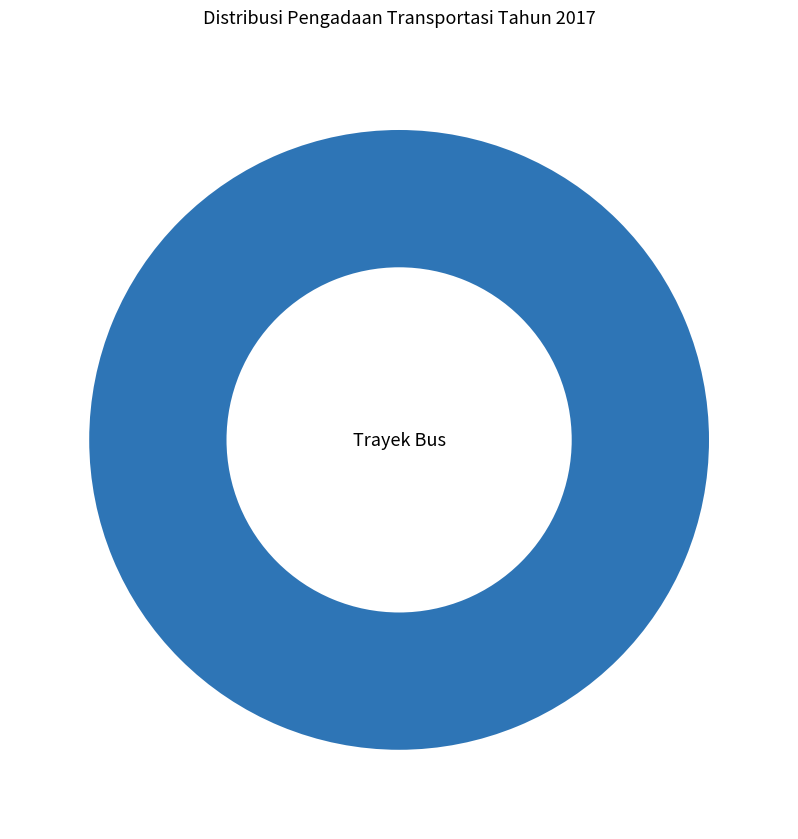

The Trayek Bus slice represents 87% of the pie. True or false?

False